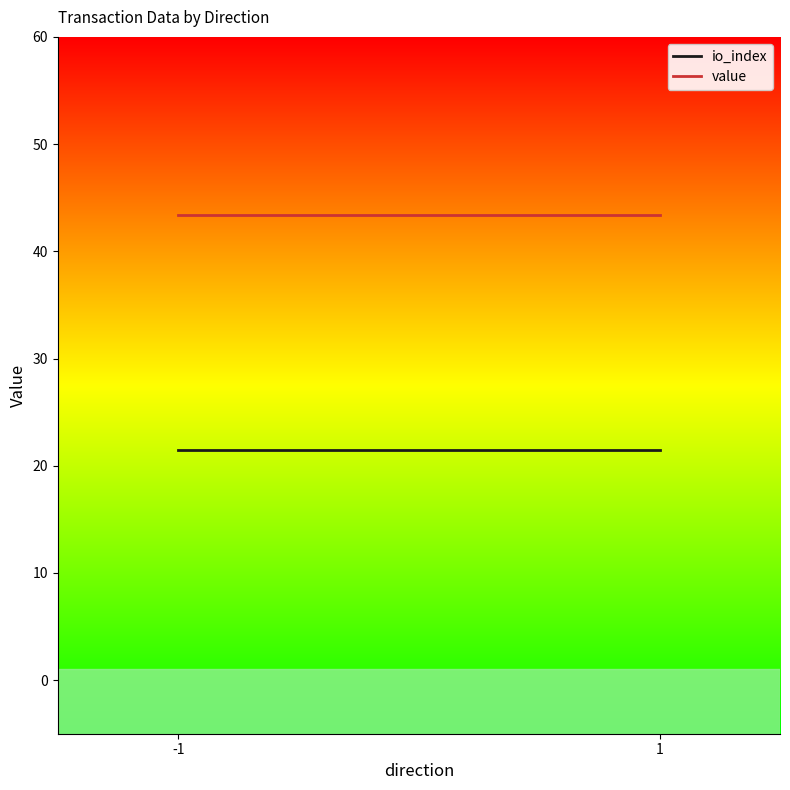

Rank the series at 1 from lowest to highest value.

io_index, value